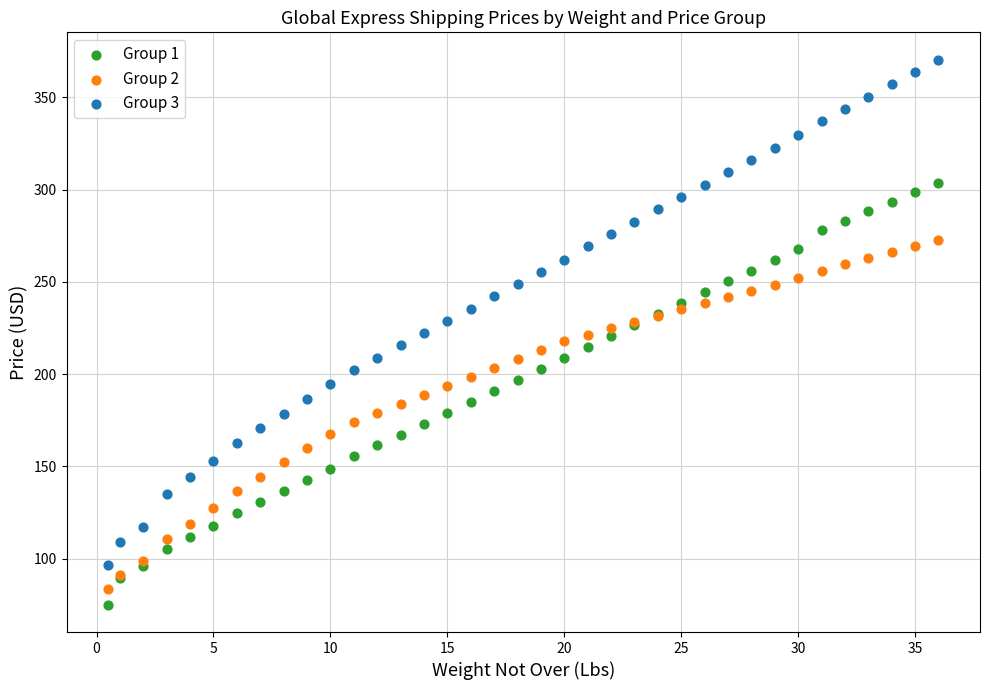

What is the X range (max minus min) for the scatter plot?

35.5